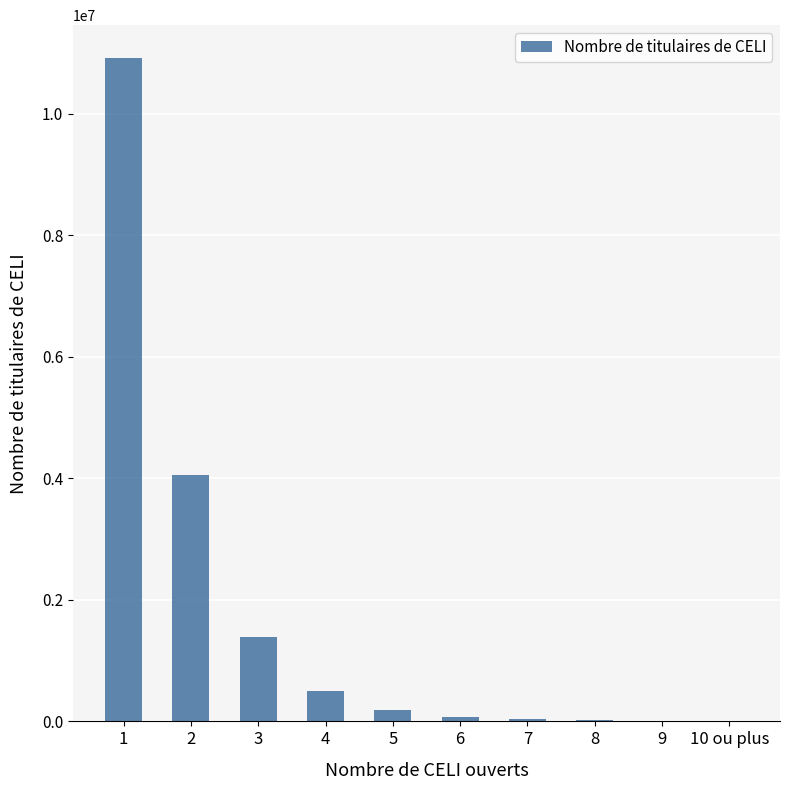

How many categories are shown in the chart?

10